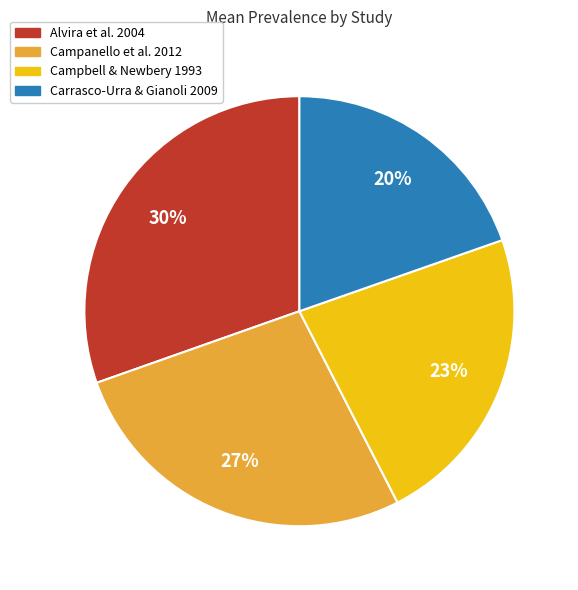

Is there any slice that represents more than half of the pie?

No